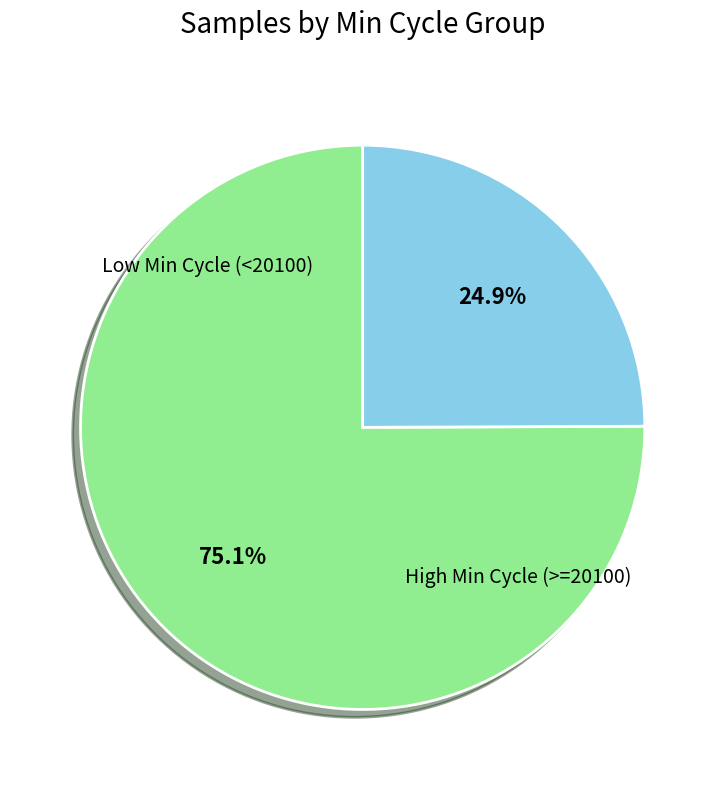

Is there any slice that represents more than half of the pie?

Yes